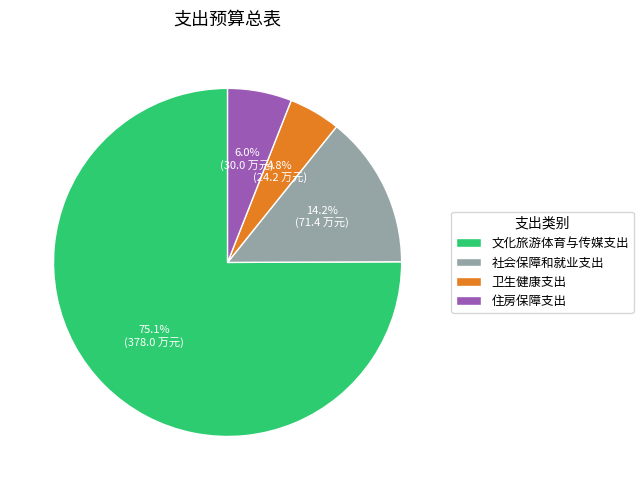

Does any single category account for the majority?

Yes